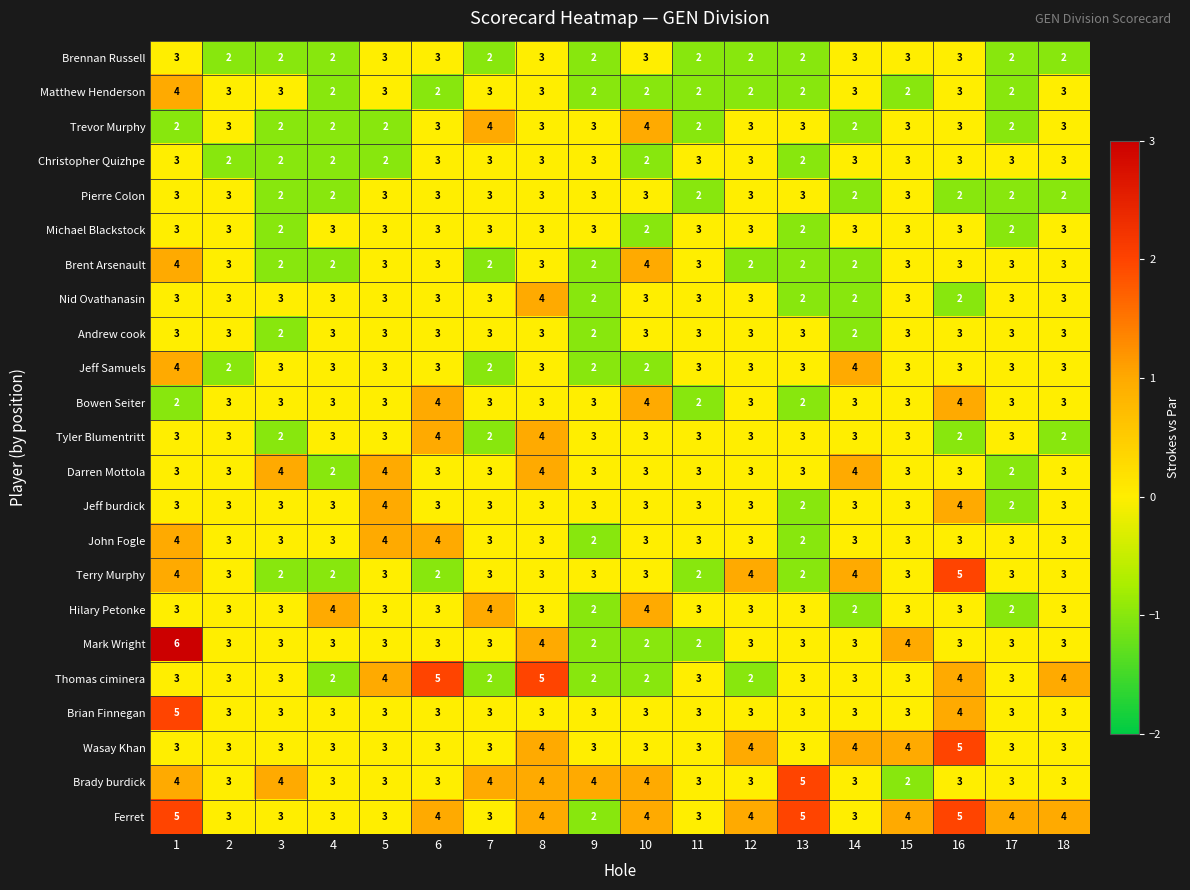

What value does the Tyler Blumentritt series have at 1?

3